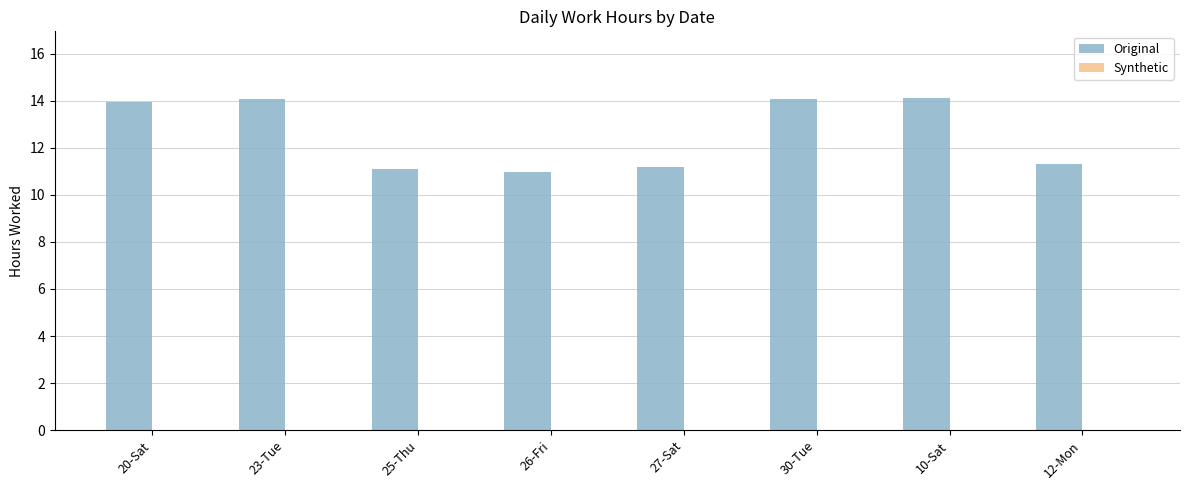

What is the change in value from 26-Fri to 10-Sat?

+3.2